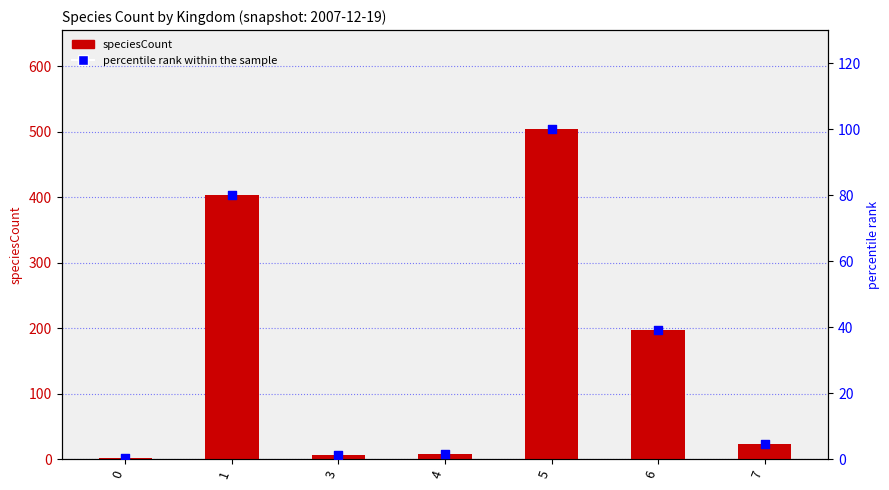

At how many categories does at least one series exceed 7?

5